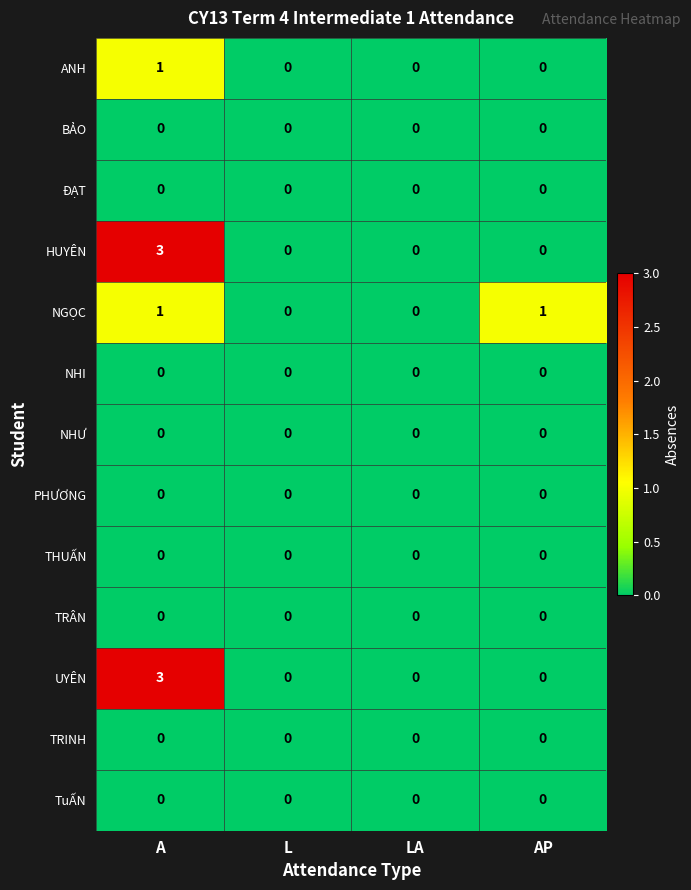

Which series changed the most between LA and AP?

NGỌC